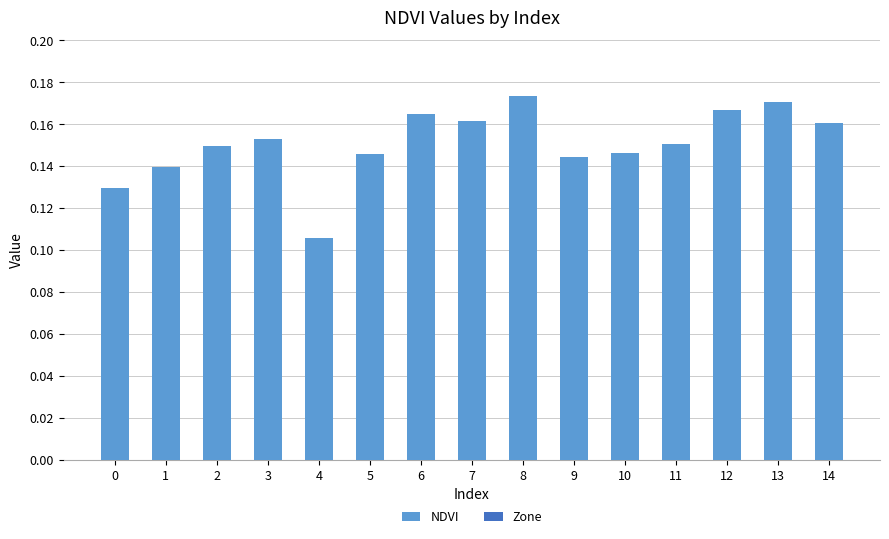

Is it true that the value at 5 is 0.2?

False